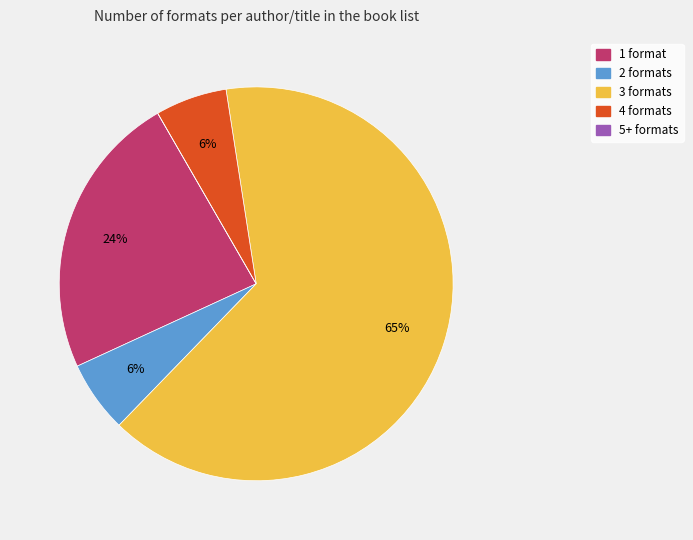

Is there any slice that represents more than half of the pie?

Yes